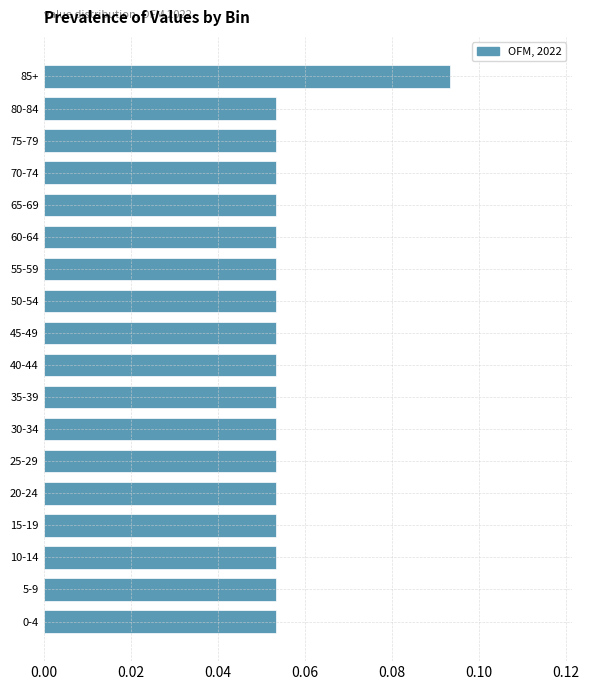

What is the sum of all values?

1.0